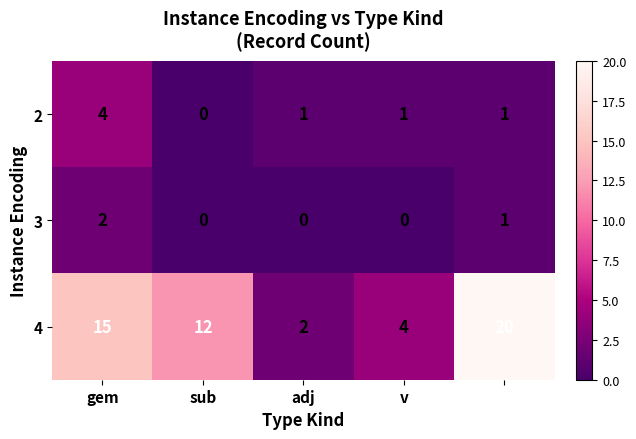

How many series are shown in this chart?

3